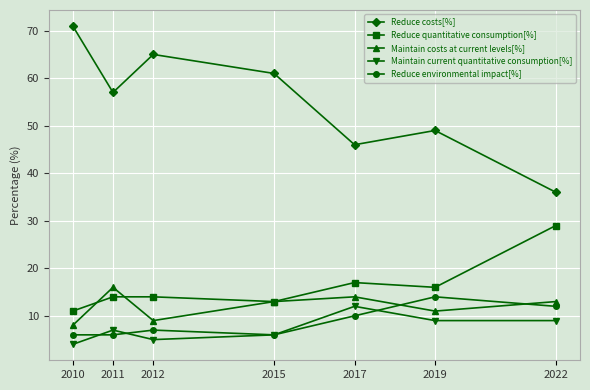

List the labels in order of Reduce costs[%] value, smallest first.

2022, 2017, 2019, 2011, 2015, 2012, 2010